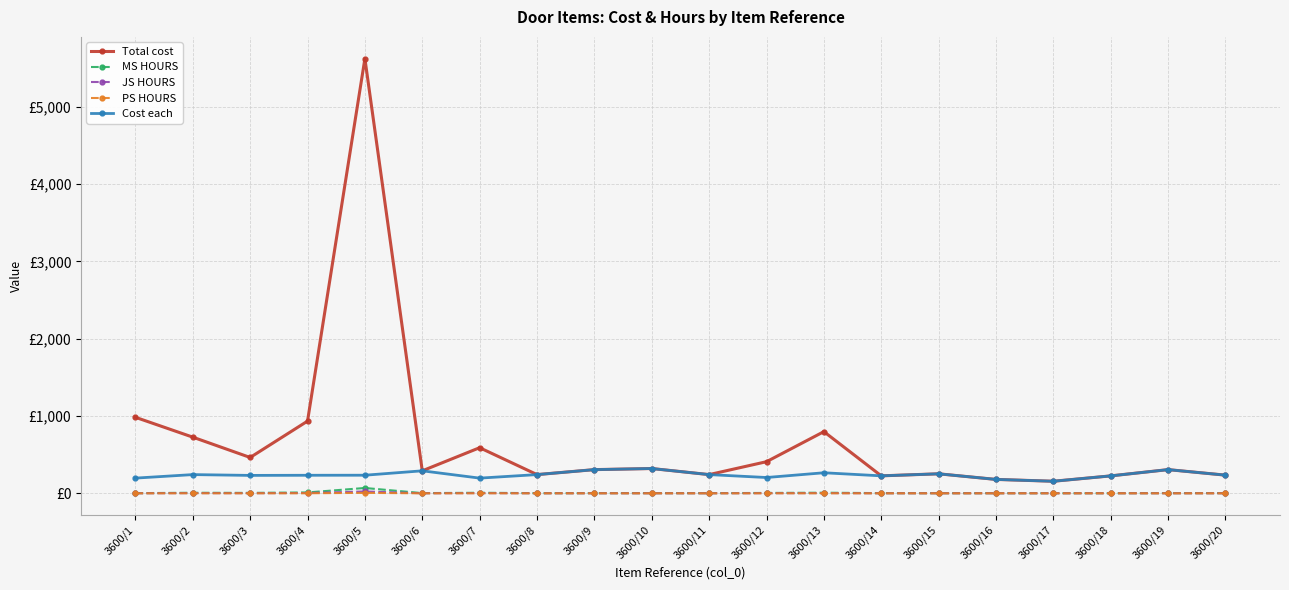

What are all the series names shown in the legend?

Total cost, MS HOURS, JS HOURS, PS HOURS, Cost each